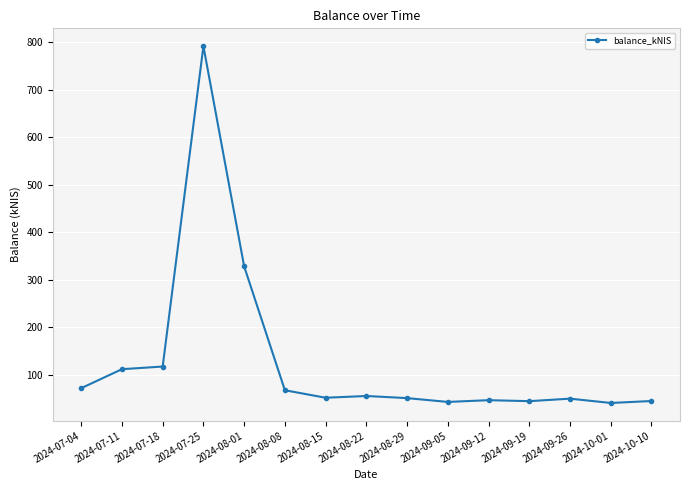

True or false: there are more than 2 points higher than both neighbors.

True